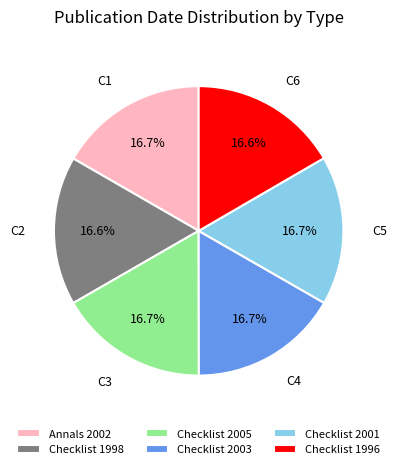

Combined, what portion of the pie is Checklist 2005 and Annals 2002?

33.4%